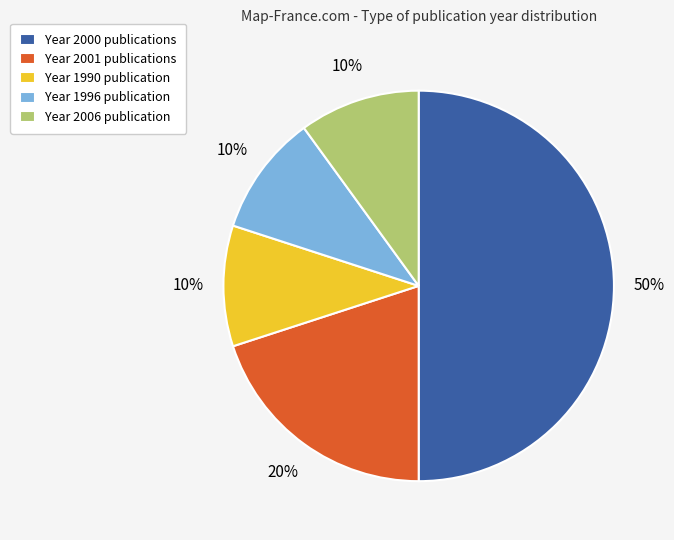

What percentage is the Year 2006 publication slice, to the nearest percent?

10%